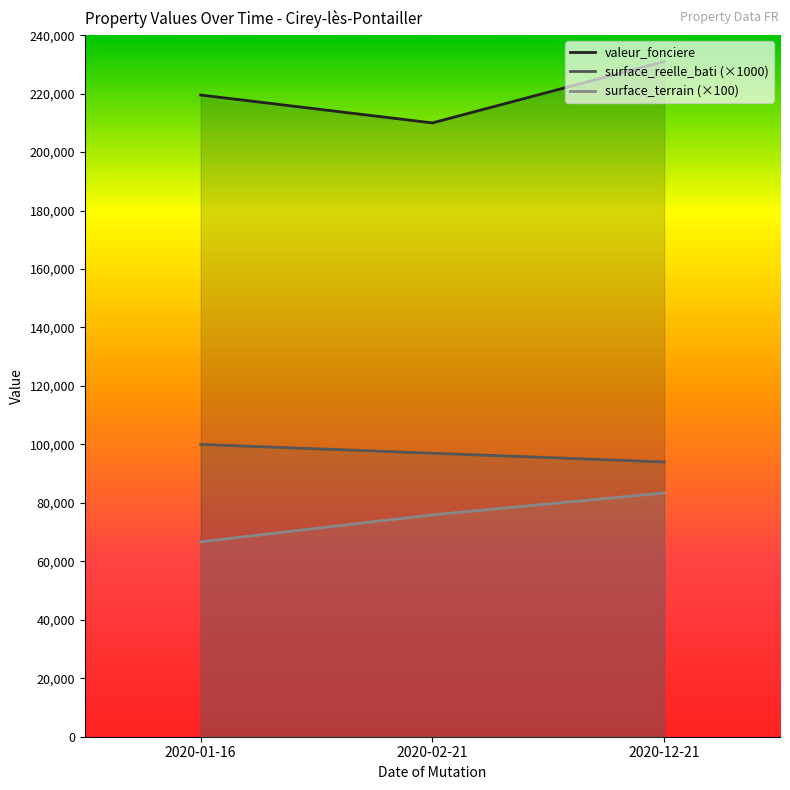

Which series has the largest total across all categories?

valeur_fonciere